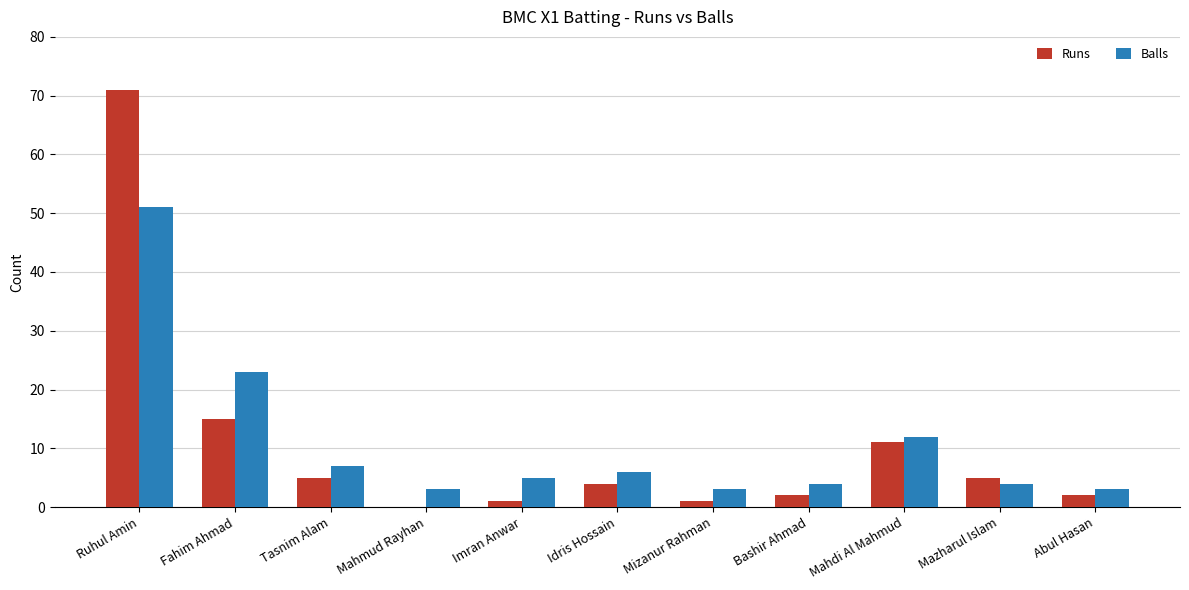

Reading left to right, list all the values displayed in this chart.

Runs: Ruhul Amin=71	Fahim Ahmad=15	Tasnim Alam=5	Mahmud Rayhan=0	Imran Anwar=1	Idris Hossain=4	Mizanur Rahman=1	Bashir Ahmad=2	Mahdi Al Mahmud=11	Mazharul Islam=5	Abul Hasan=2
Balls: Ruhul Amin=51	Fahim Ahmad=23	Tasnim Alam=7	Mahmud Rayhan=3	Imran Anwar=5	Idris Hossain=6	Mizanur Rahman=3	Bashir Ahmad=4	Mahdi Al Mahmud=12	Mazharul Islam=4	Abul Hasan=3